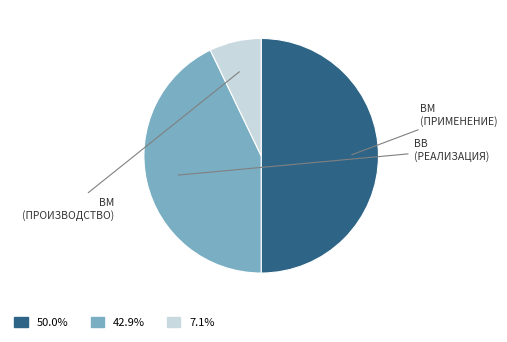

Rank the categories by value from highest to lowest.

Применение/уничтожение взрывчатых материалов (ВМ), Реализация взрывчатых веществ (ВВ), Производство взрывчатых материалов